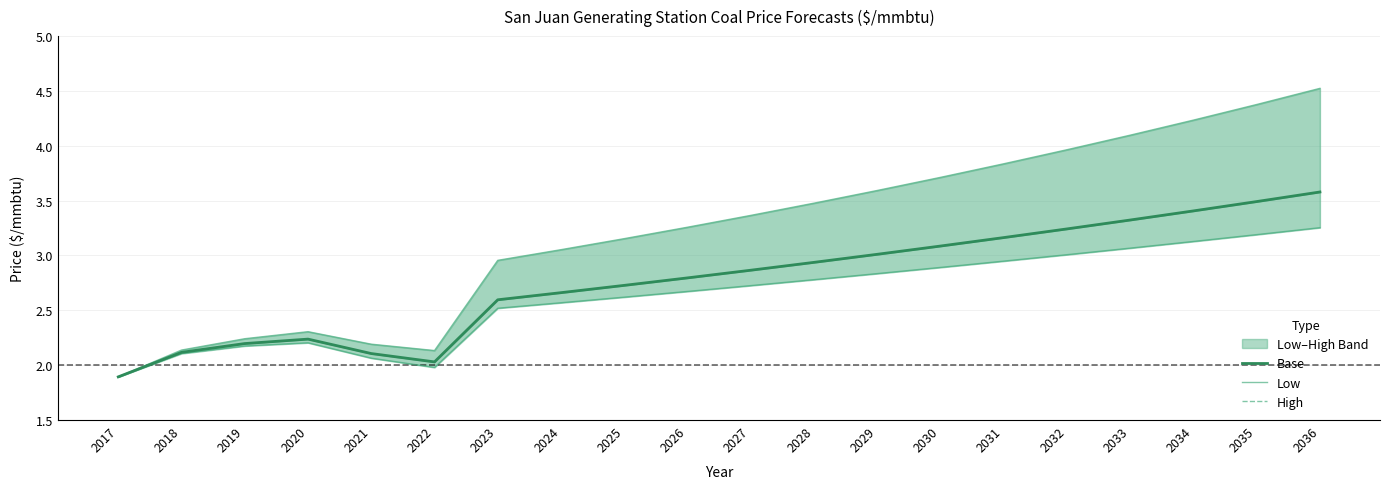

What are all the series names shown in the legend?

Base, Low, High